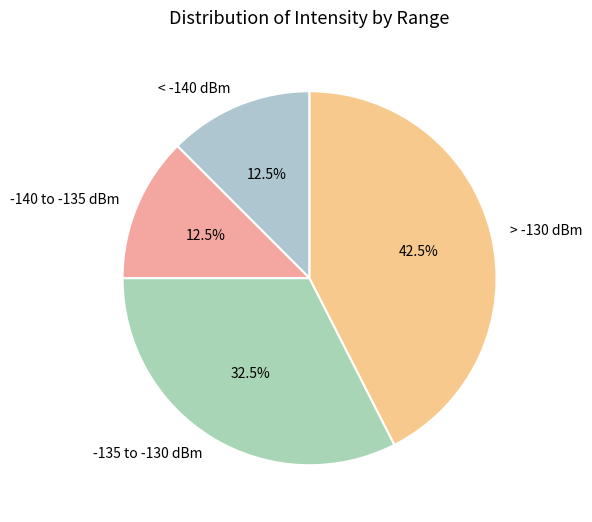

What percentage is NOT represented by < -140 dBm?

87.5%